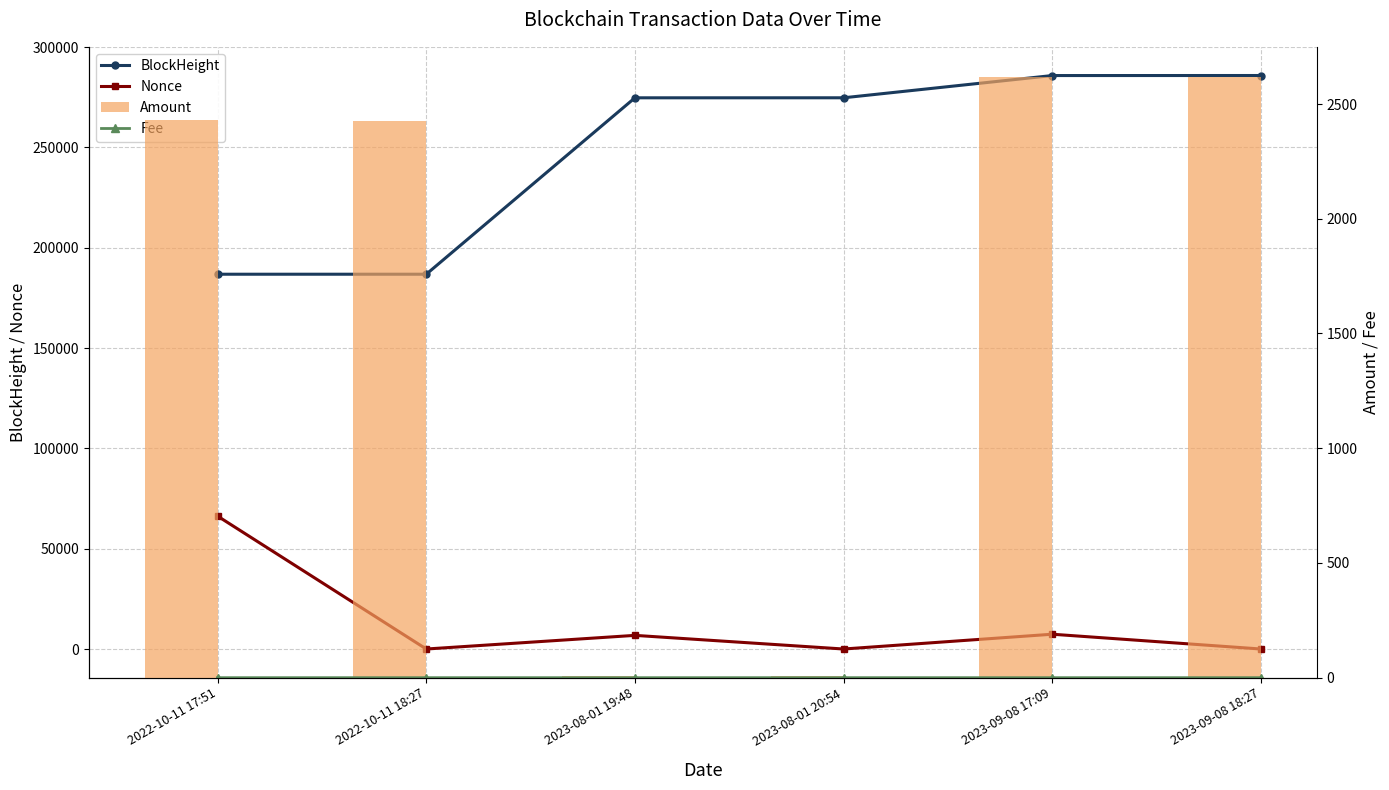

What is the sum of the Amount values at 2023-09-08 18:27 and 2023-08-01 19:48?

2627.4